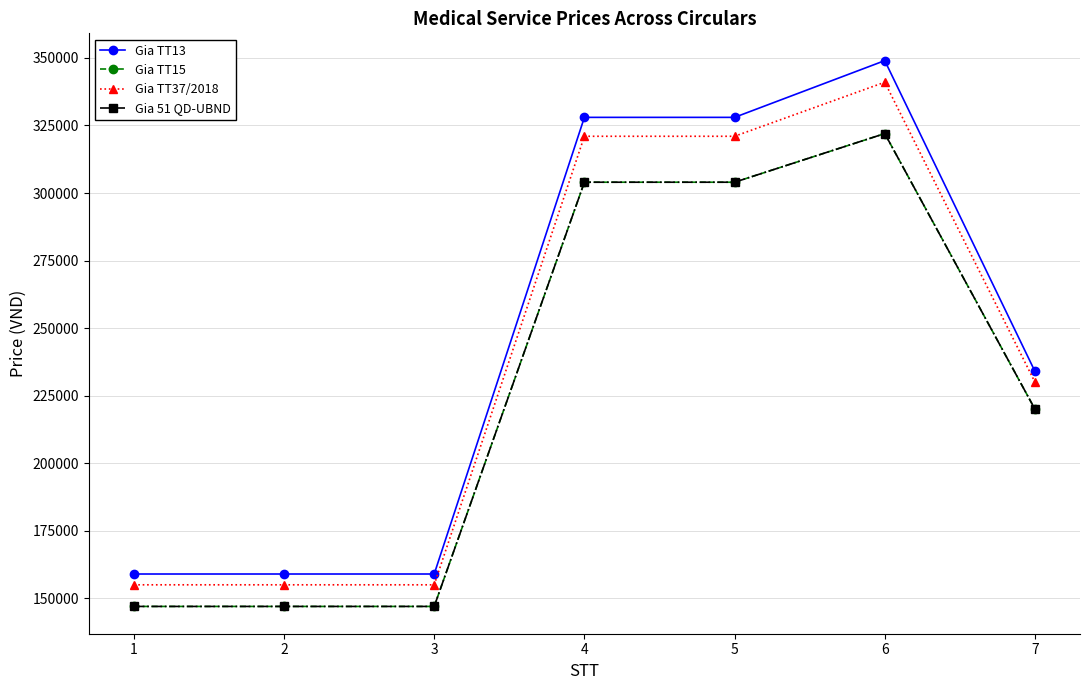

True or false: Gia 51 QD-UBND has a value of 481657 at 4.

False